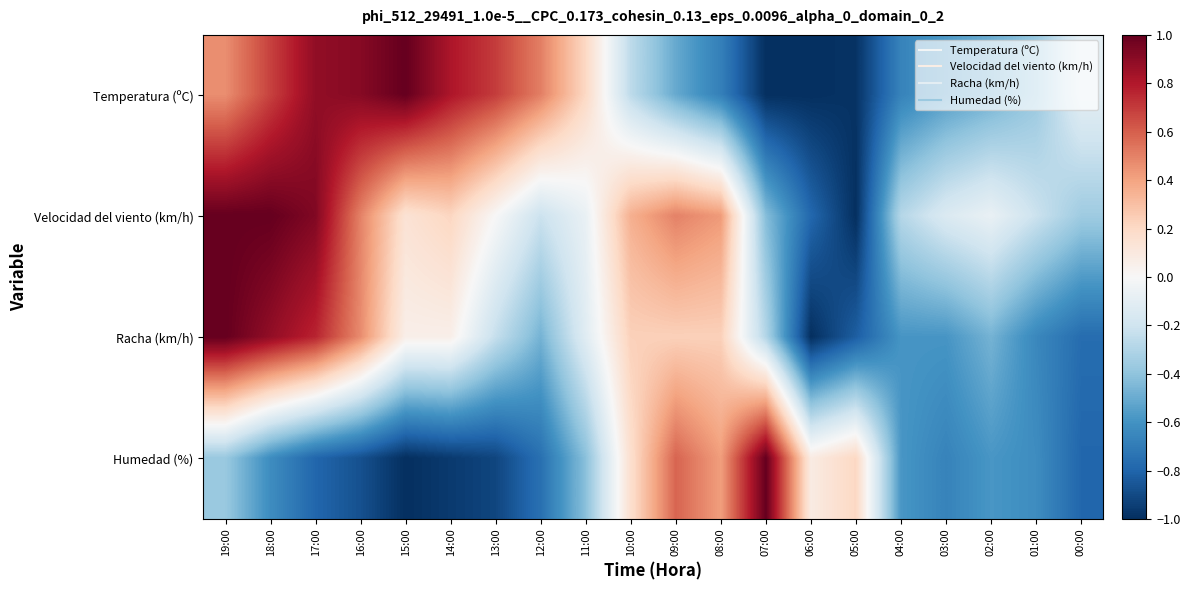

Reading right to left, transcribe all the data shown in this chart.

Temperatura (ºC): 00:00=-0.1	01:00=-0.4	02:00=-0.5	03:00=-0.6	04:00=-0.7	05:00=-1.0	06:00=-1.0	07:00=-1.0	08:00=-0.7	09:00=-0.5	10:00=-0.3	11:00=0.2	12:00=0.5	13:00=0.7	14:00=0.8	15:00=1.0	16:00=0.9	17:00=0.9	18:00=0.7	19:00=0.5
Velocidad del viento (km/h): 00:00=-0.4	01:00=-0.2	02:00=-0.1	03:00=-0.1	04:00=-0.3	05:00=-1.0	06:00=-0.8	07:00=-0.4	08:00=0.4	09:00=0.5	10:00=0.4	11:00=-0.1	12:00=-0.2	13:00=0.0	14:00=0.2	15:00=0.1	16:00=0.5	17:00=0.9	18:00=1.0	19:00=1.0
Racha (km/h): 00:00=-0.8	01:00=-0.6	02:00=-0.5	03:00=-0.6	04:00=-0.6	05:00=-0.8	06:00=-1.0	07:00=-0.3	08:00=0.2	09:00=0.2	10:00=0.2	11:00=-0.1	12:00=-0.5	13:00=-0.2	14:00=0.1	15:00=0.1	16:00=0.5	17:00=0.8	18:00=0.9	19:00=1.0
Humedad (%): 00:00=-0.8	01:00=-0.6	02:00=-0.6	03:00=-0.7	04:00=-0.6	05:00=0.2	06:00=0.1	07:00=1.0	08:00=0.4	09:00=0.6	10:00=0.2	11:00=-0.4	12:00=-0.8	13:00=-0.9	14:00=-1.0	15:00=-1.0	16:00=-0.9	17:00=-0.8	18:00=-0.6	19:00=-0.4